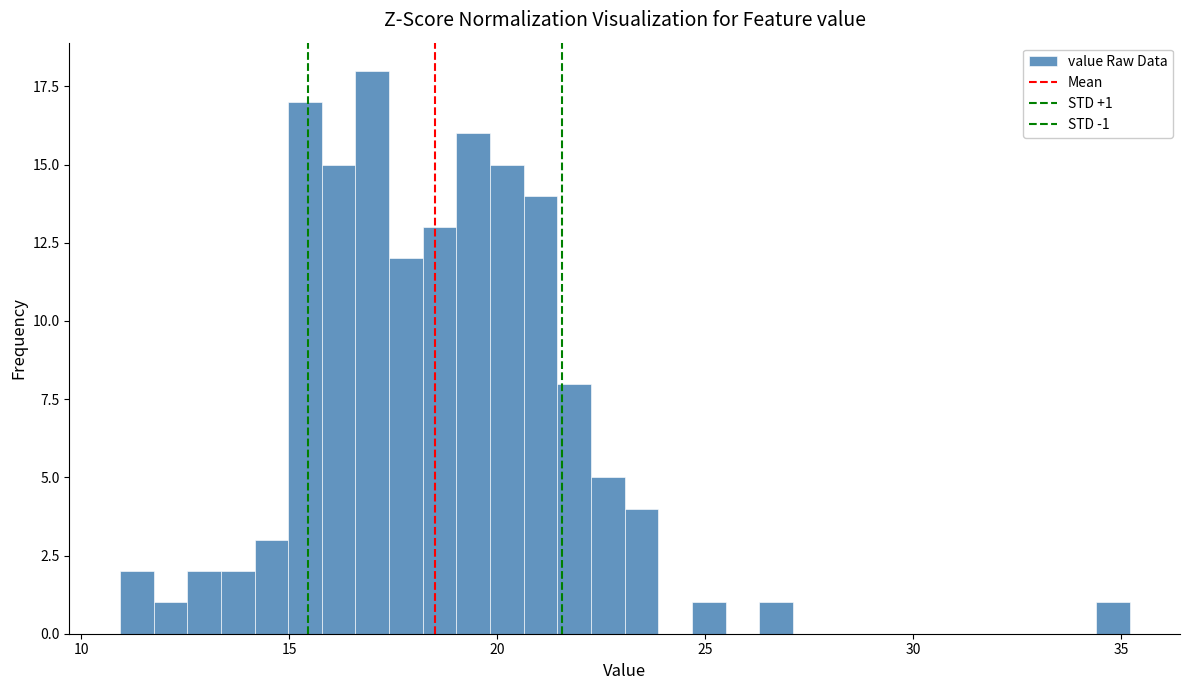

Read against the x-axis, roughly where is the centre of the tallest bar?

17.0